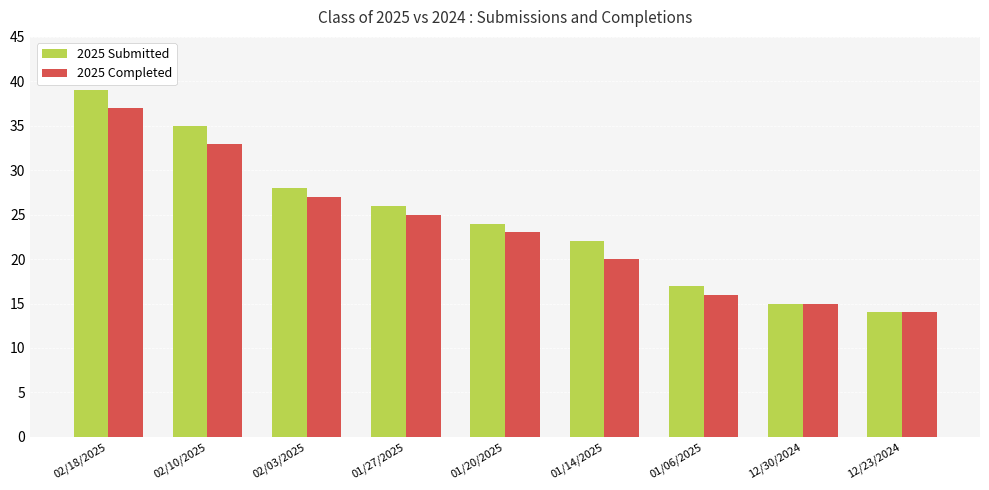

Which label corresponds to the largest value in the chart?

02/18/2025